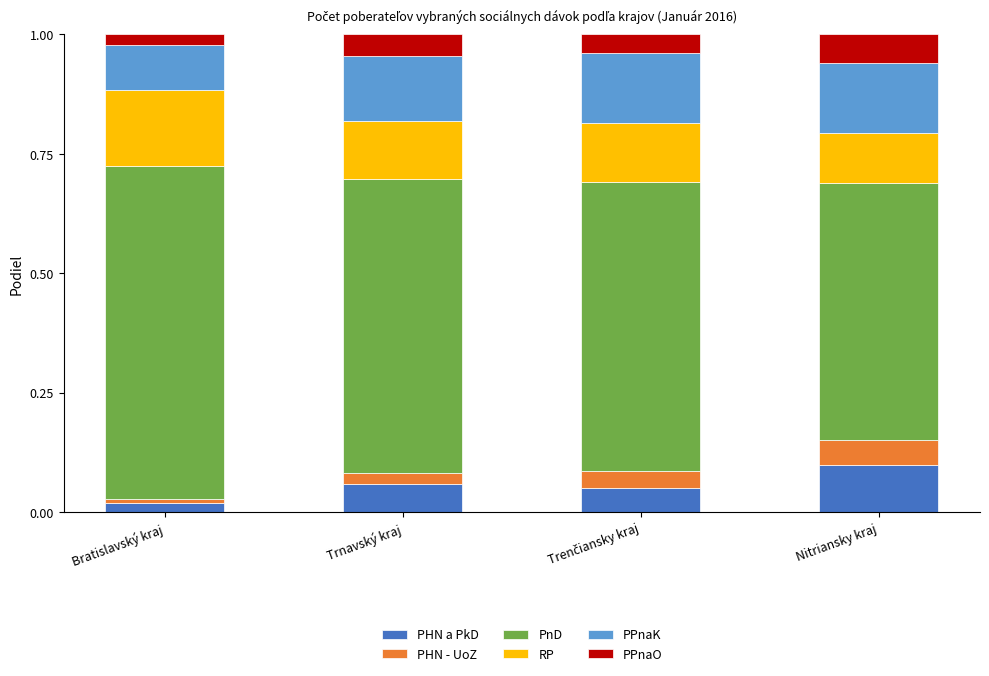

Which category has the lowest value in the PHN a PkD series?

Bratislavský kraj